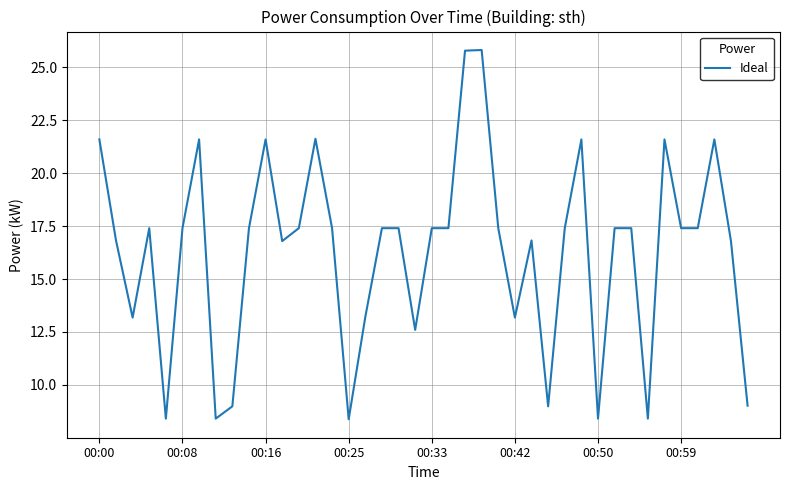

What is the smallest value displayed?

8.4